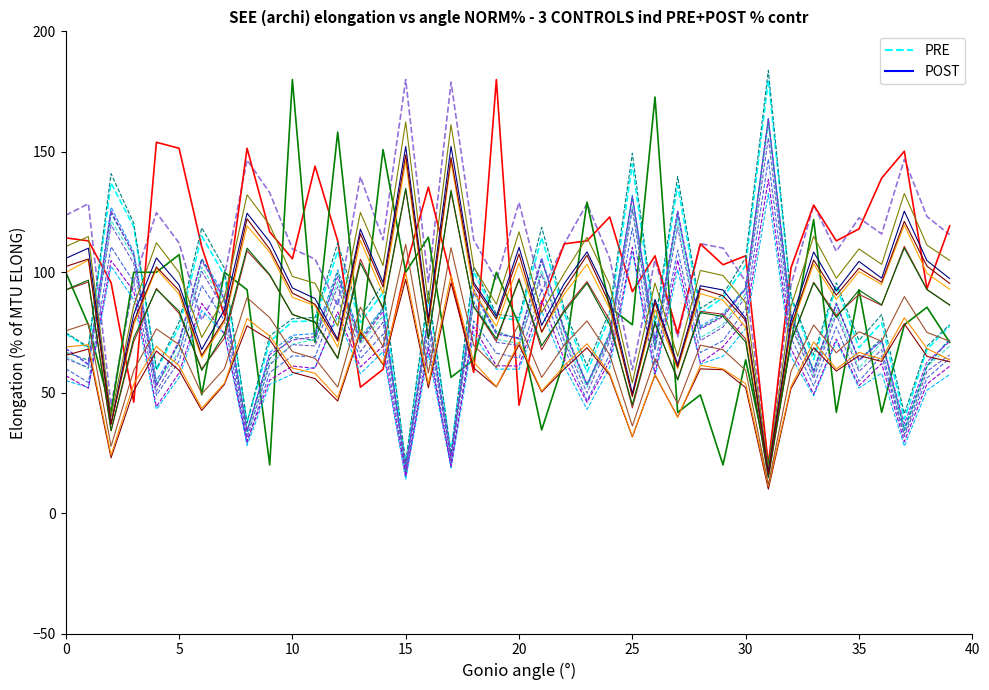

How many distinct data groups are displayed?

22